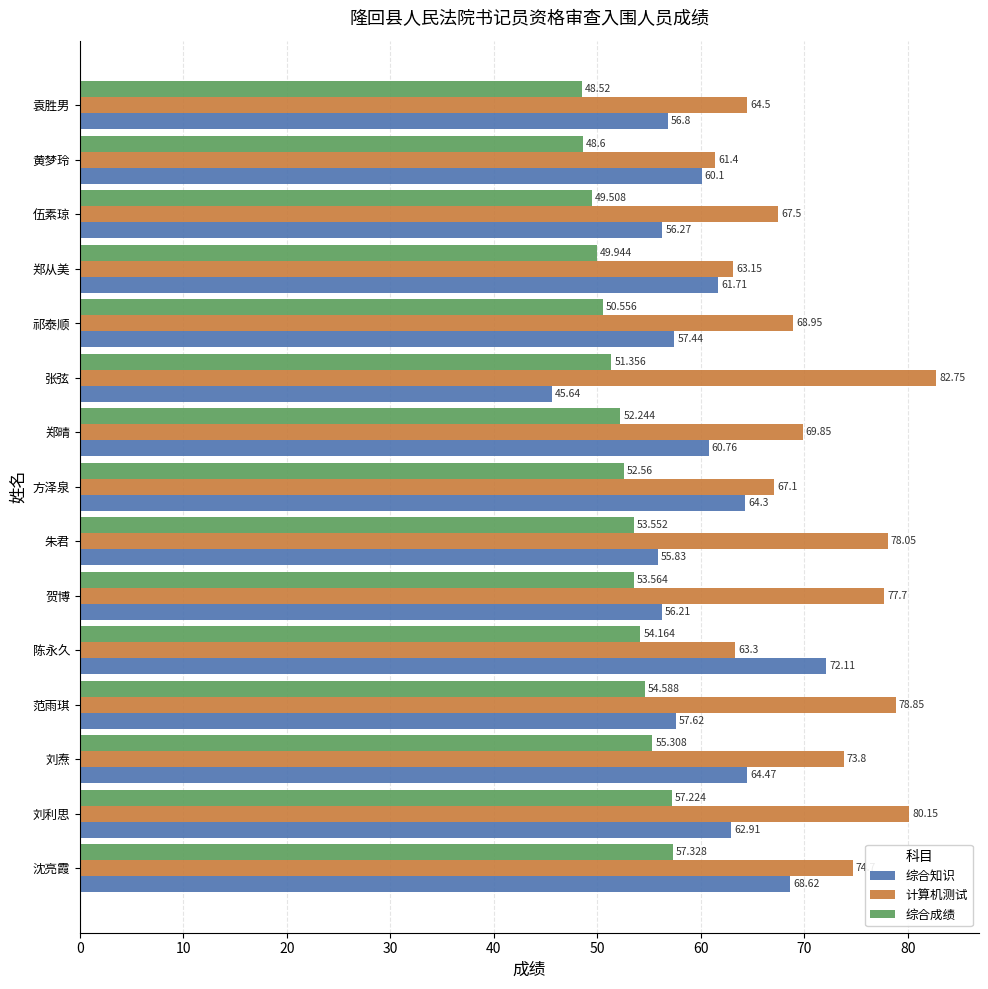

Is the value of 综合成绩 at 陈永久 greater than the value of 综合知识 at 郑晴?

No